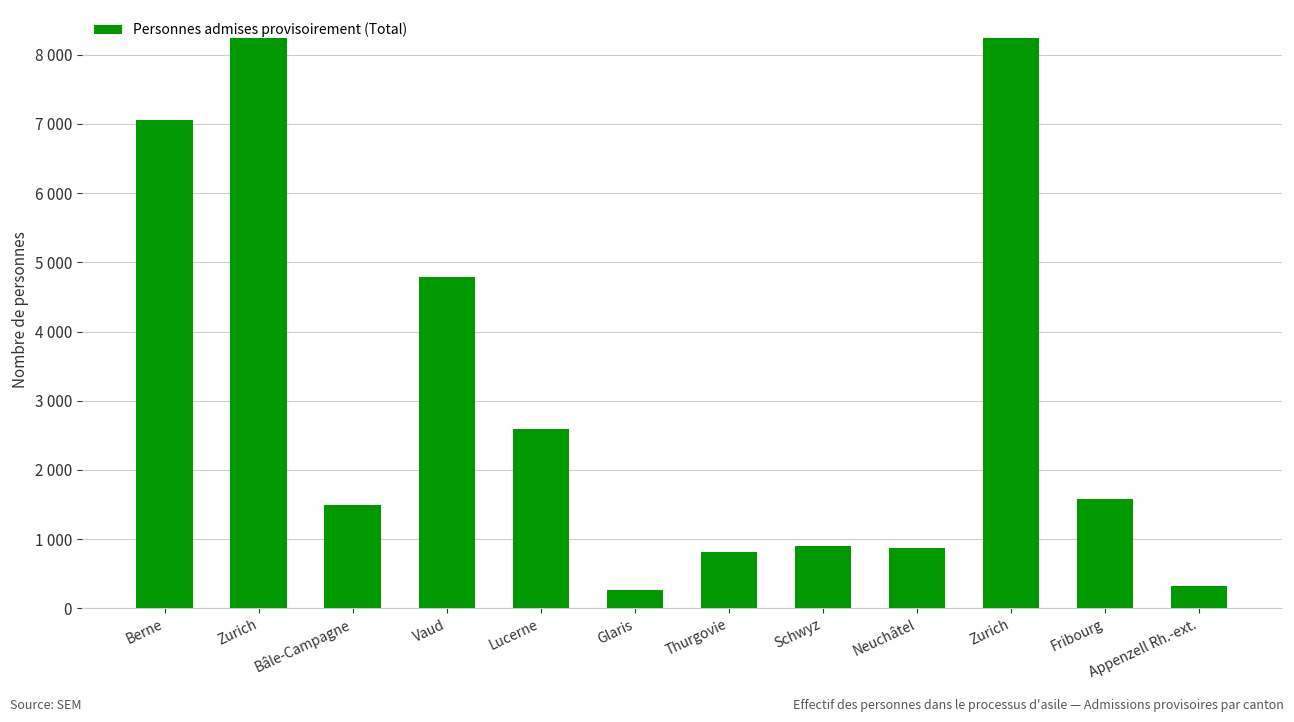

What value does the data have at Vaud?

4793